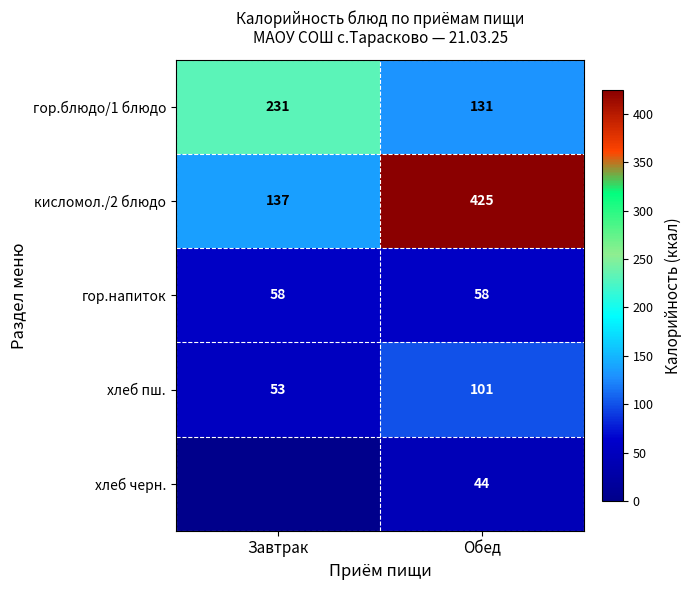

List the labels in order of хлеб пш. value, smallest first.

Завтрак, Обед